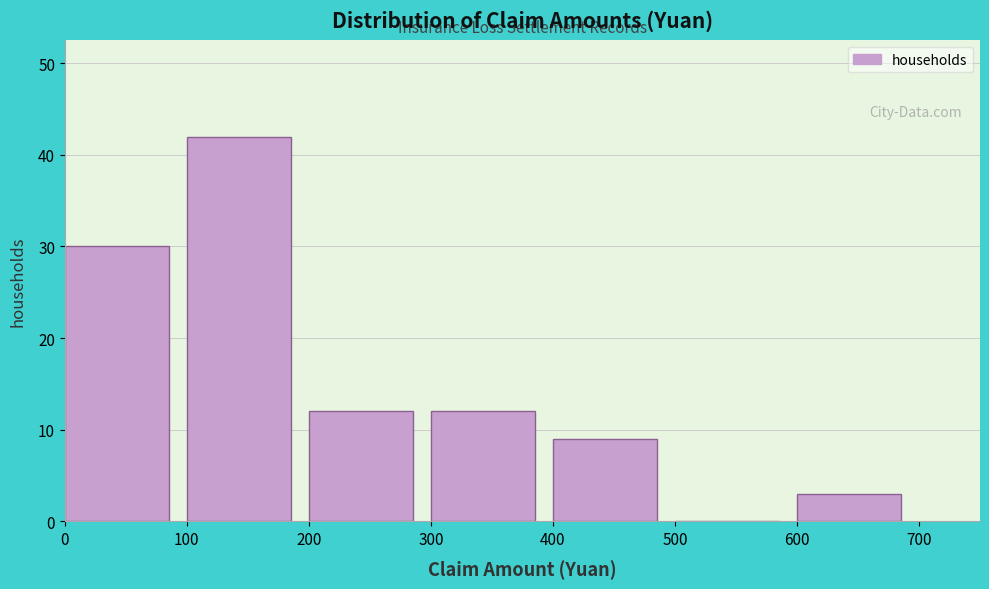

Reading left to right, list every bar in this chart as the range it spans on the x-axis followed by its height. The values are not printed on the chart, so give them approximately, as read against the axis.

0 to 100: 30
100 to 200: 42
200 to 300: 12
300 to 400: 12
400 to 500: 9
500 to 600: 0
600 to 700: 3